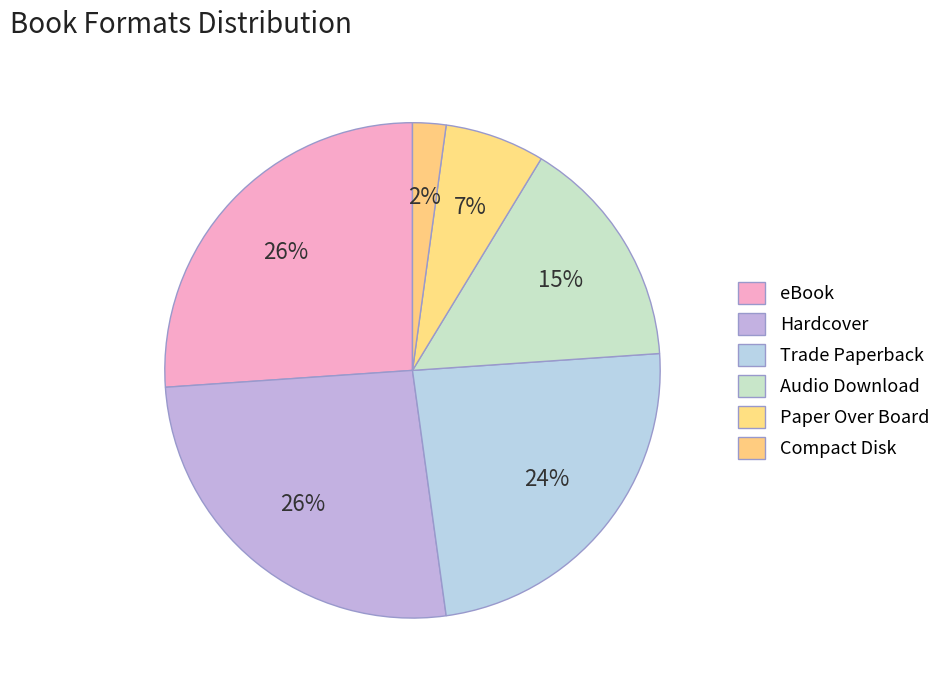

To the nearest percent, what portion does Audio Download represent?

15%